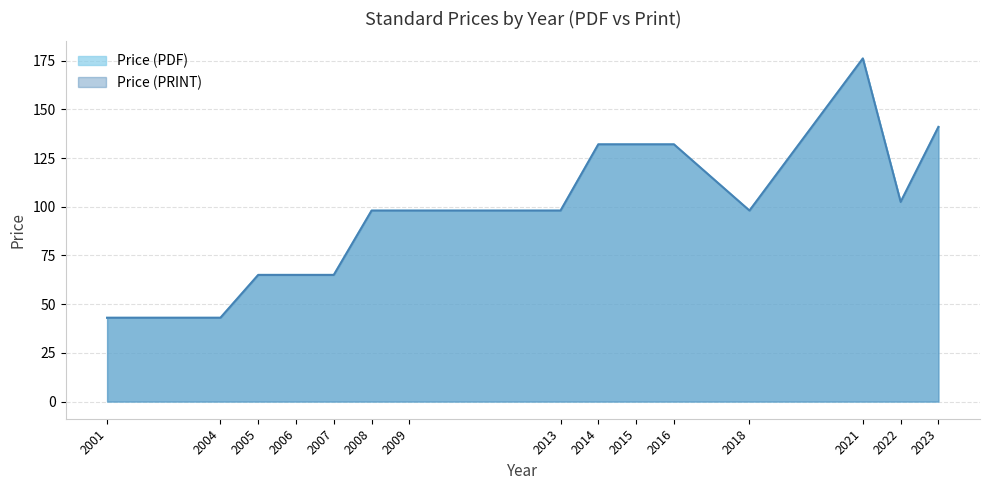

The Price (PRINT) series shows 61.9 at 2018. True or false?

False